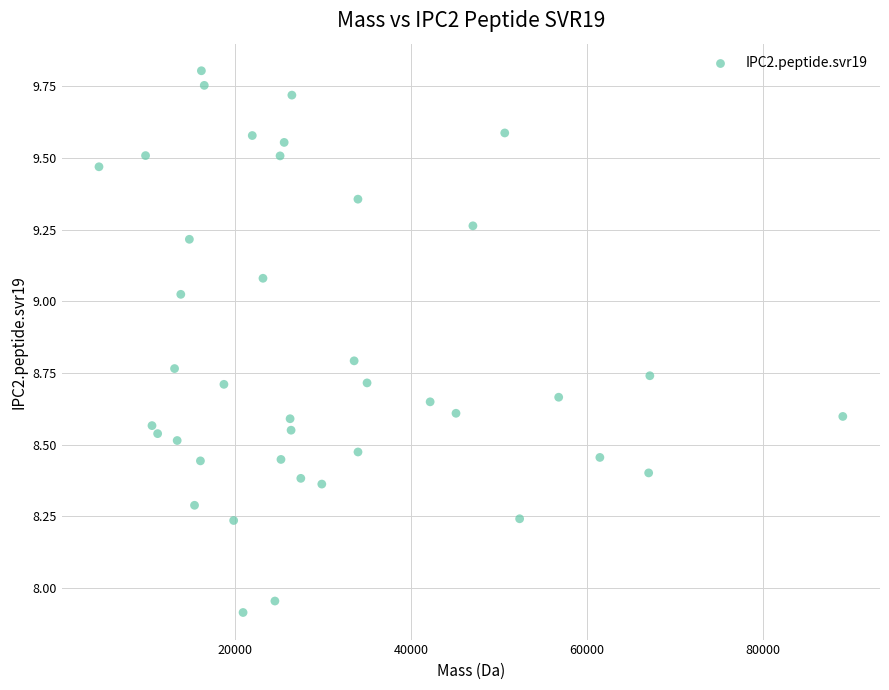

What is the range of X values (max minus min)?

84649.7